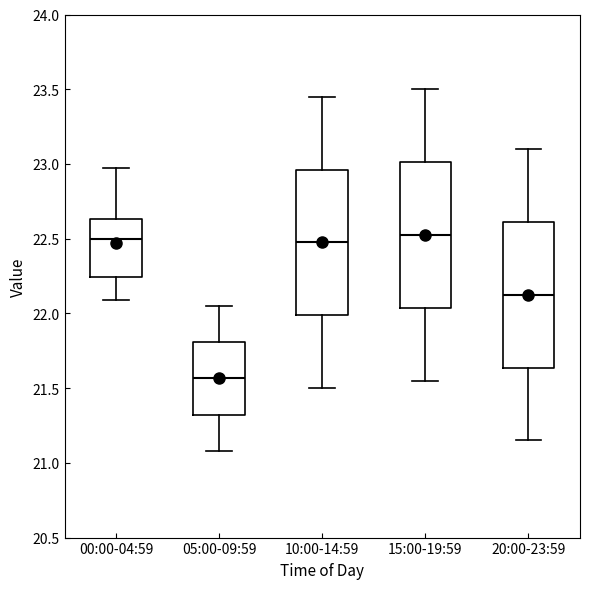

Where does the upper whisker of the box for 15:00-19:59 end on the y-axis? The values are not printed on the chart, so give them approximately, as read against the axis.

23.50